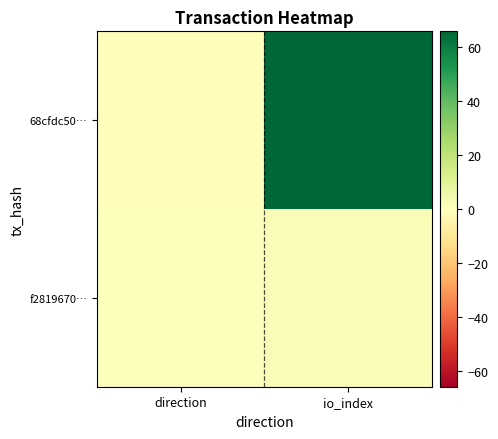

Reading left to right, what are all the values shown in this chart?

68cfdc50…: direction=-1	io_index=66
f2819670…: direction=1	io_index=2